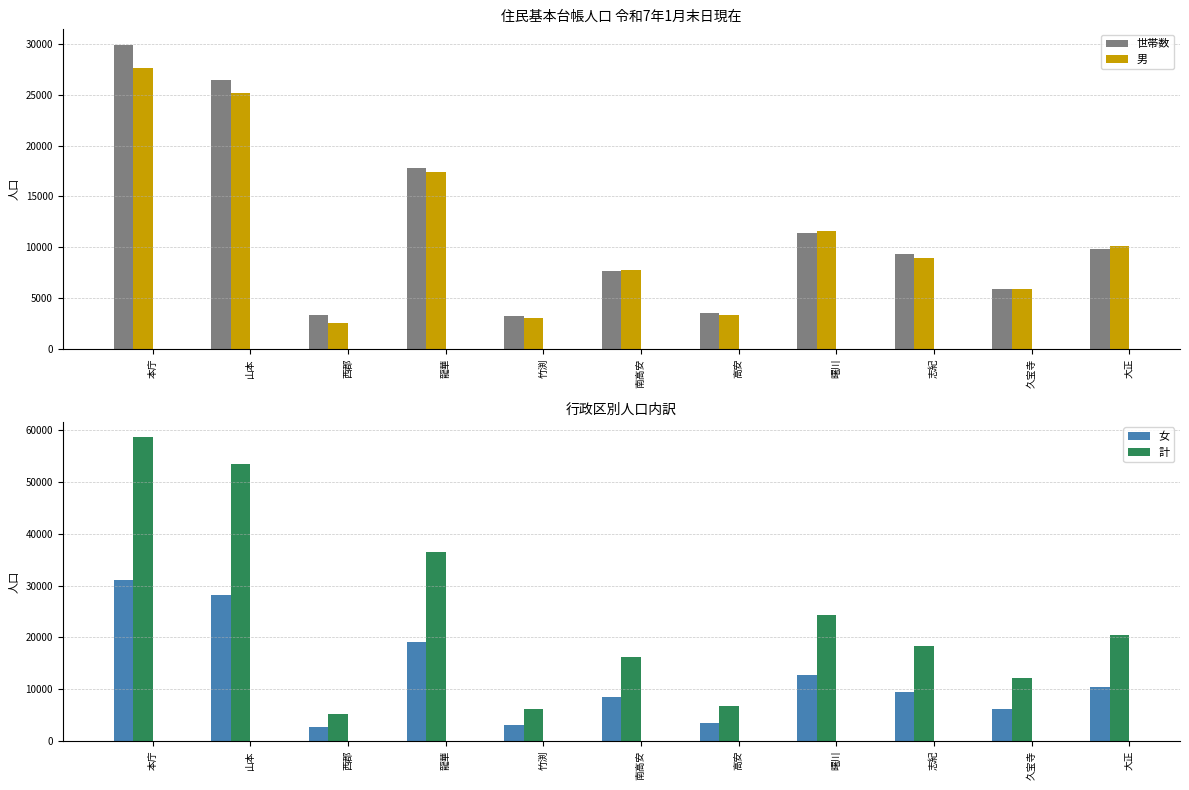

The 女 series shows 19143 at 龍華. True or false?

True